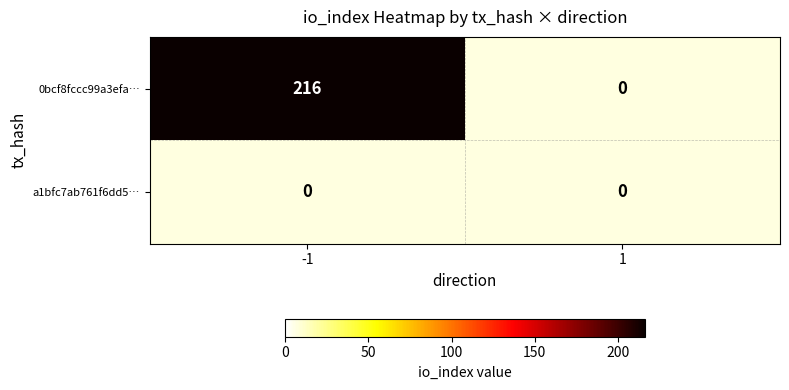

Which series has the largest range (max minus min)?

0bcf8fccc99a3efa41366849fff4ba0ac6f8ec0